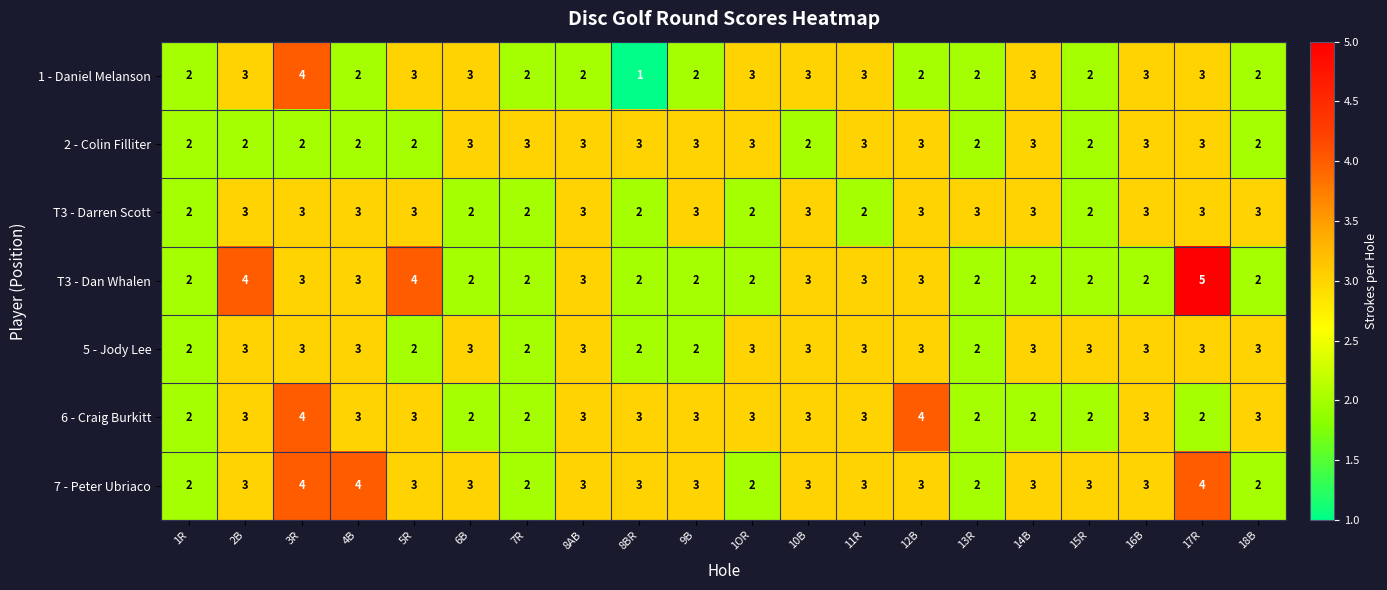

Between 3R and 8BR, which series saw the biggest shift?

1 - Daniel Melanson